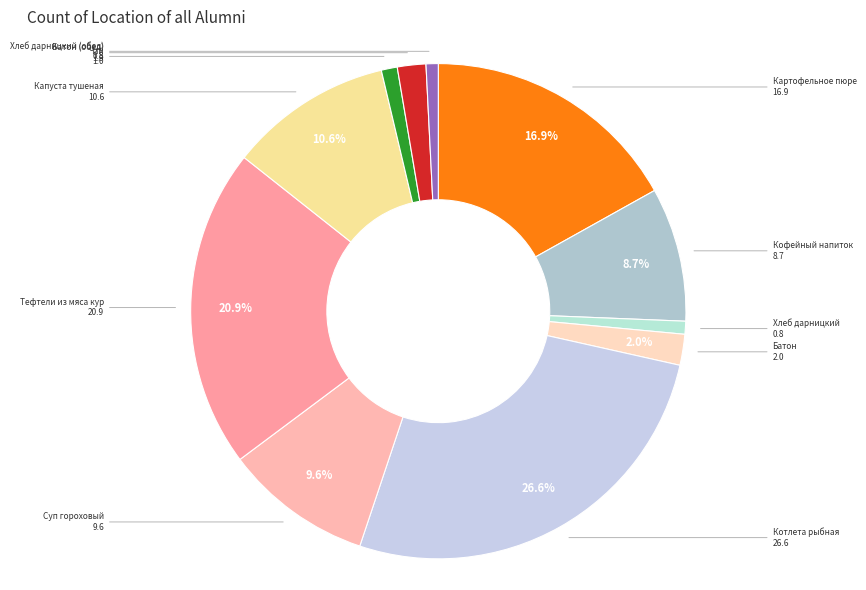

How many segments does this pie chart have?

11